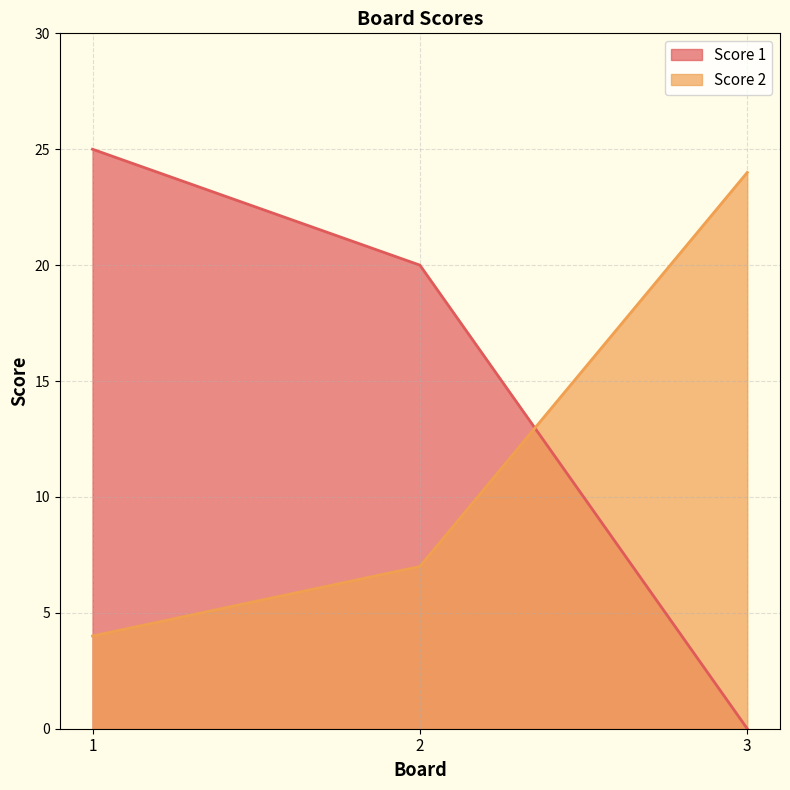

Reading left to right, transcribe all the data shown in this chart.

Score 1: 25	20	0
Score 2: 4	7	24